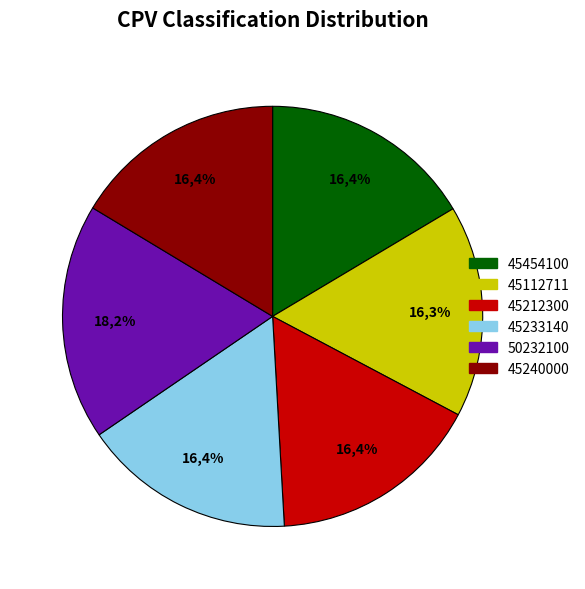

Which category has the biggest portion of the pie?

50232100